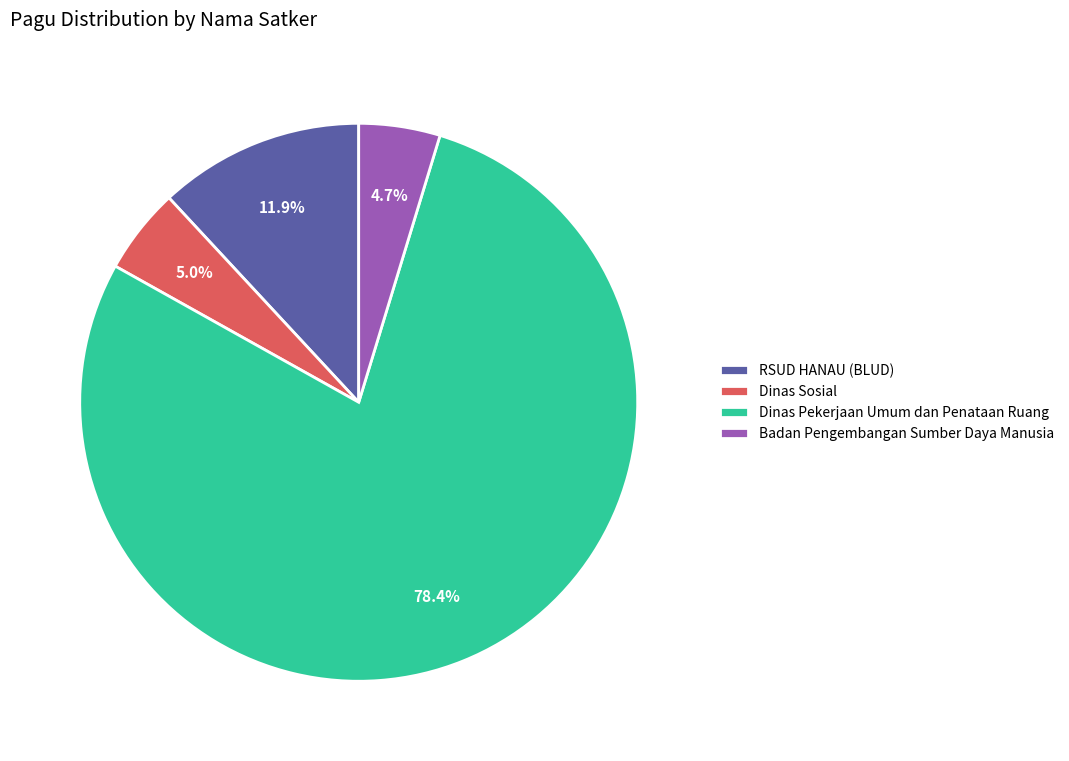

Count the number of slices in the pie.

4